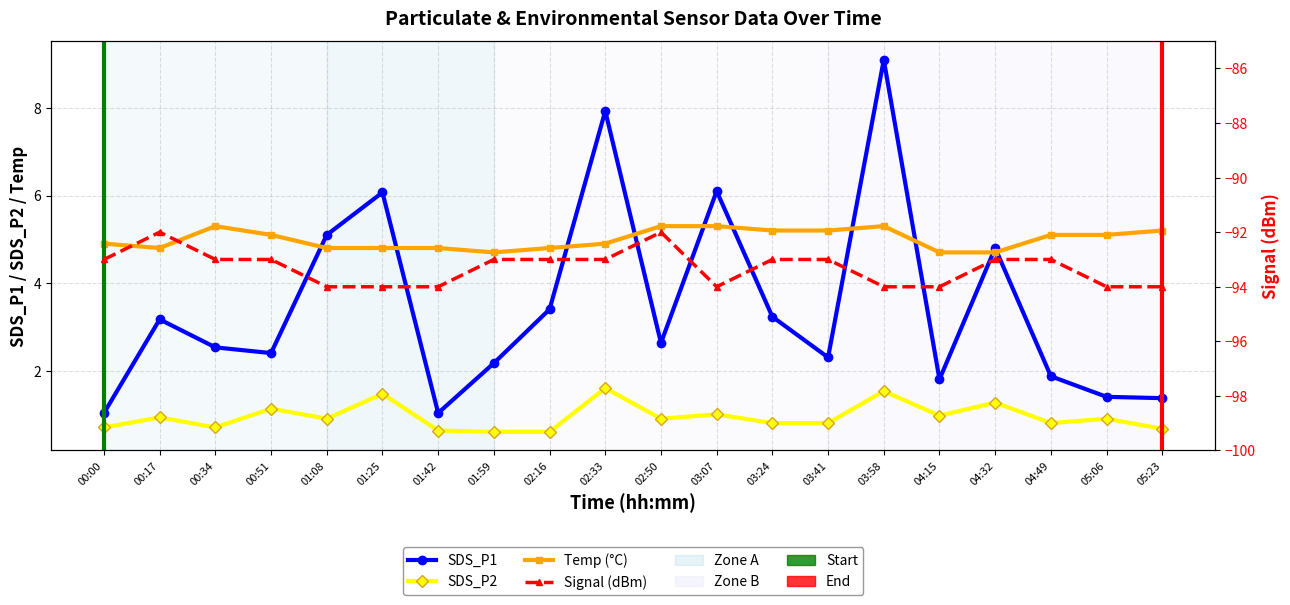

What is the difference between the second highest and second lowest values in the Signal series?

2.0